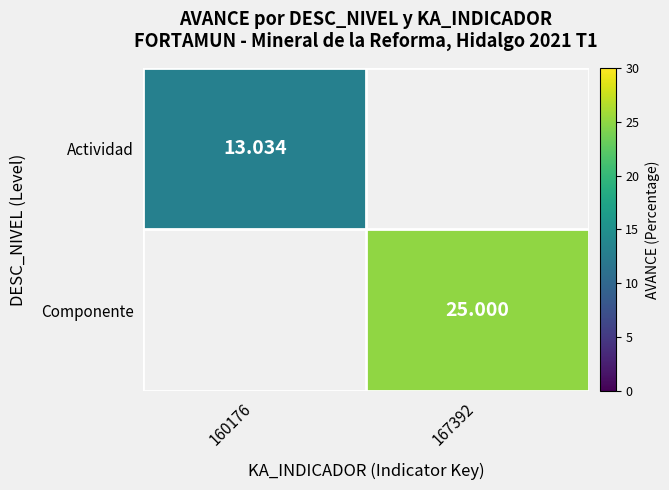

What is the maximum value shown in the chart?

25.0